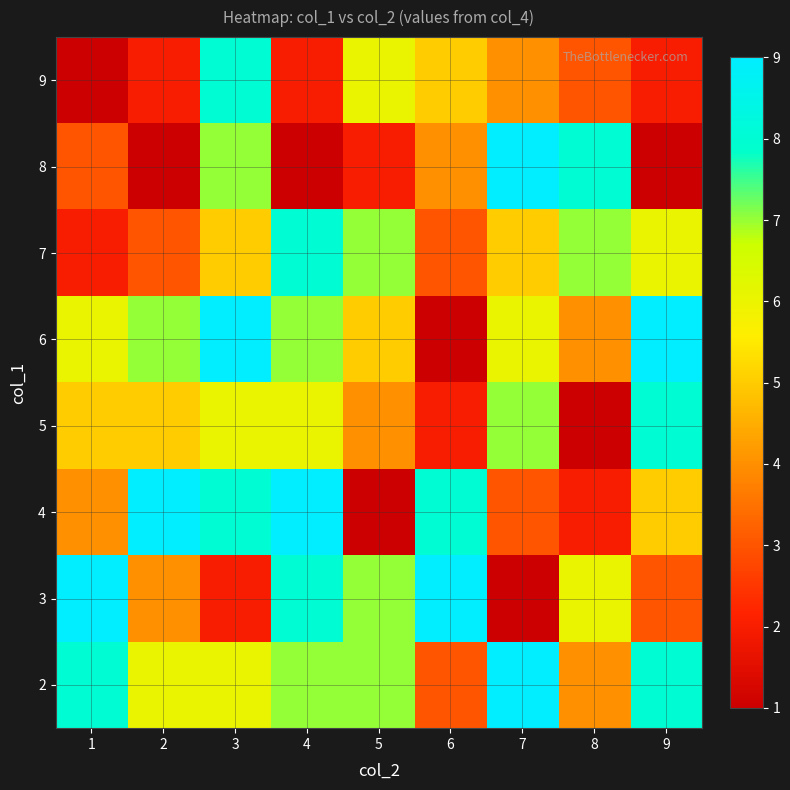

At how many categories does at least one series exceed 1?

9